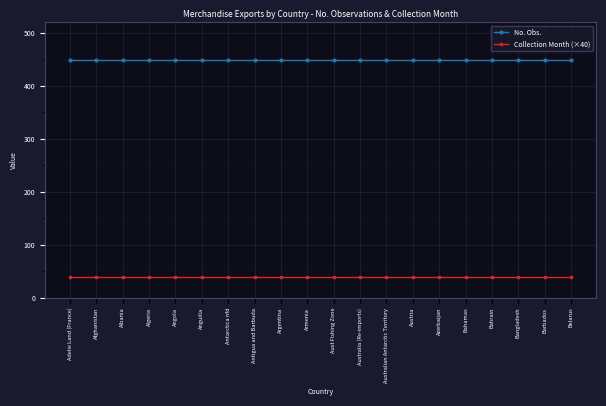

Does the chart display data point markers on the line(s)?

Yes